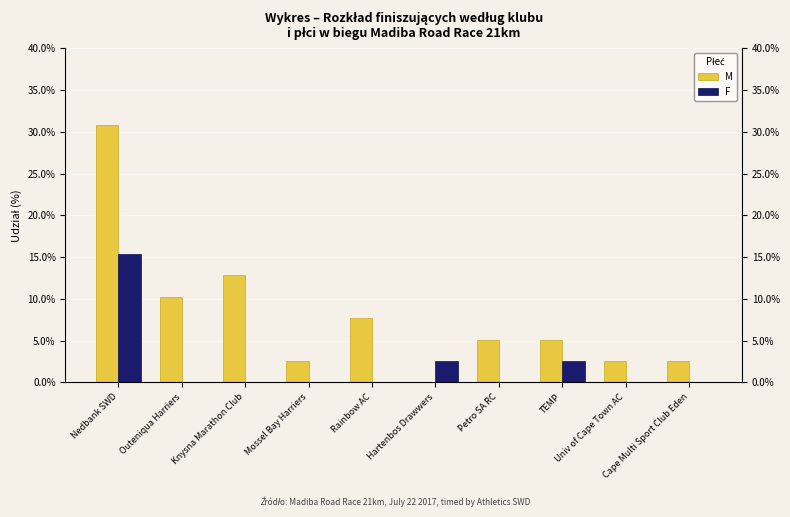

Are the bars horizontal?

No